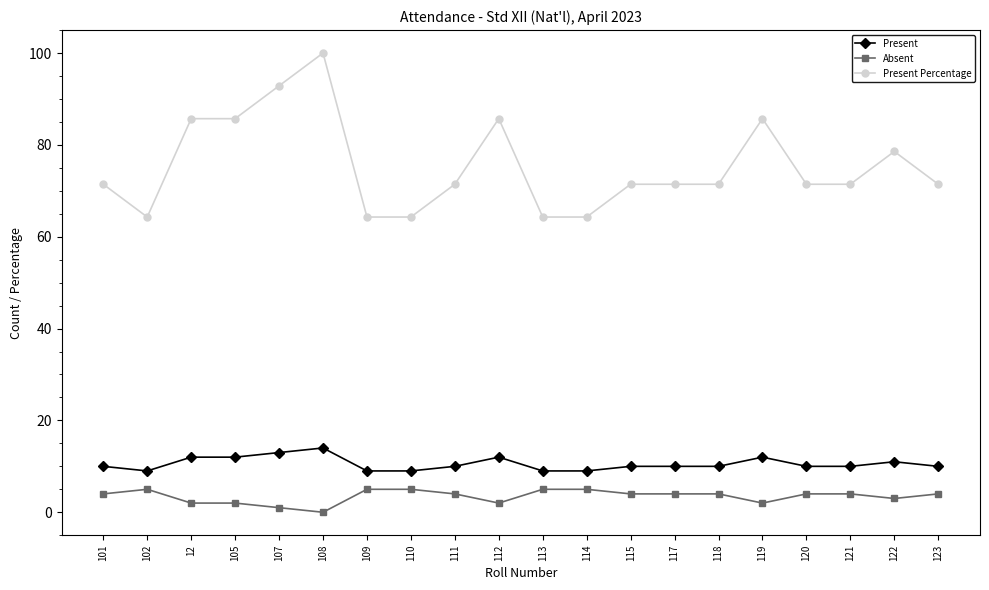

At which category does the chart reach its peak across all series?

108